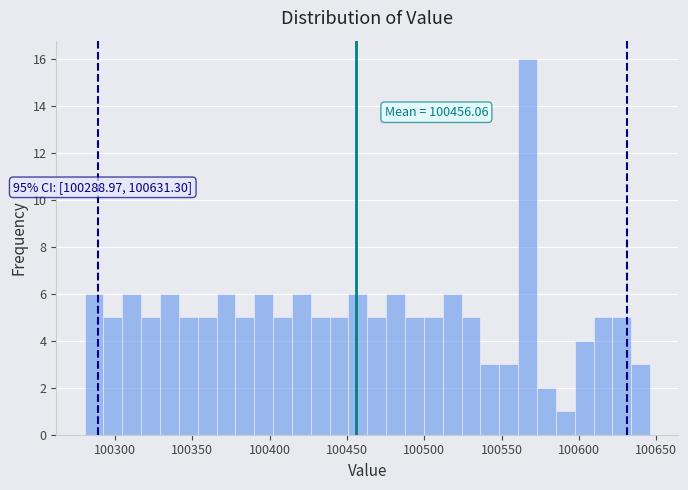

Around what value on the x-axis is the tallest bar? Give the approximate position of its centre, as read against the axis.

100565